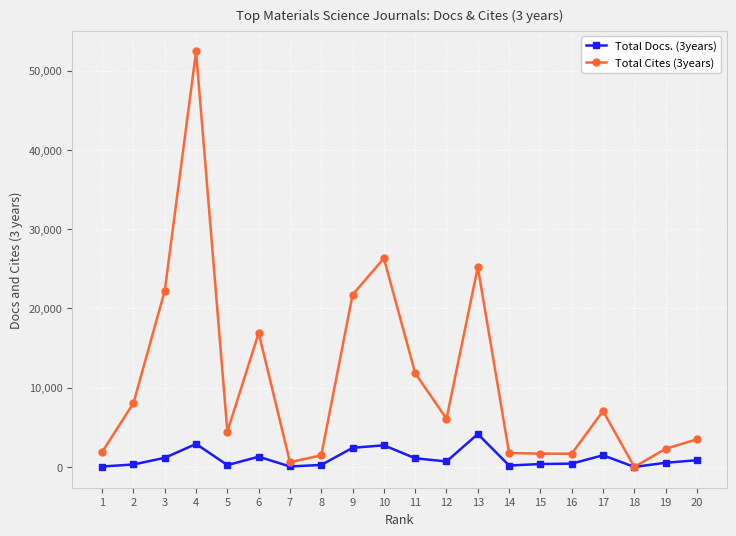

Which series has the largest range (max minus min)?

Total Cites (3years)